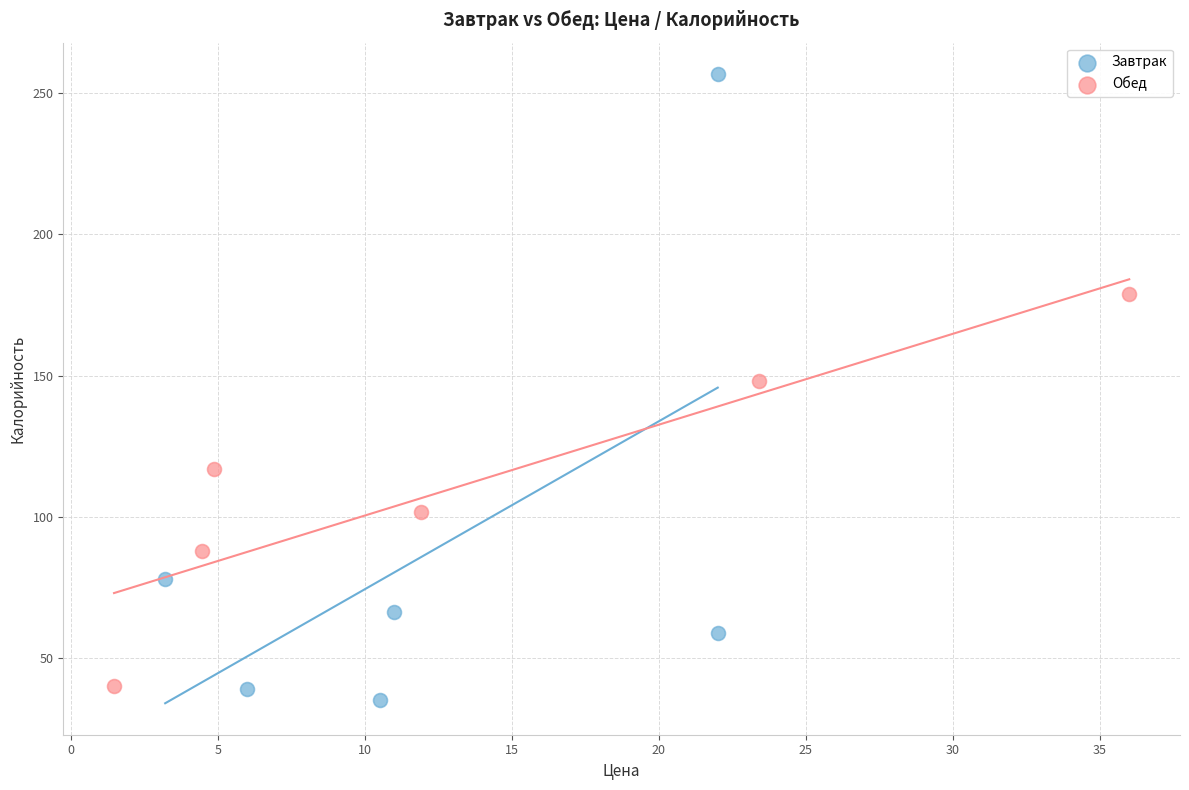

Which series reaches the maximum Y coordinate?

Завтрак